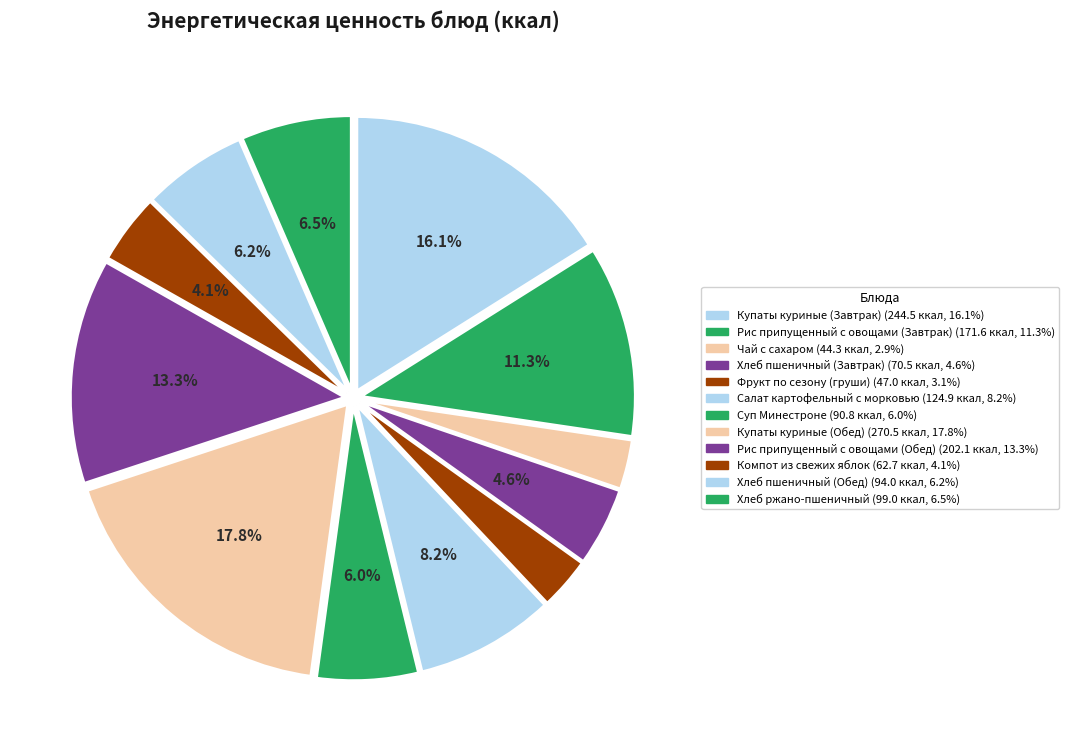

How many segments does this pie chart have?

12